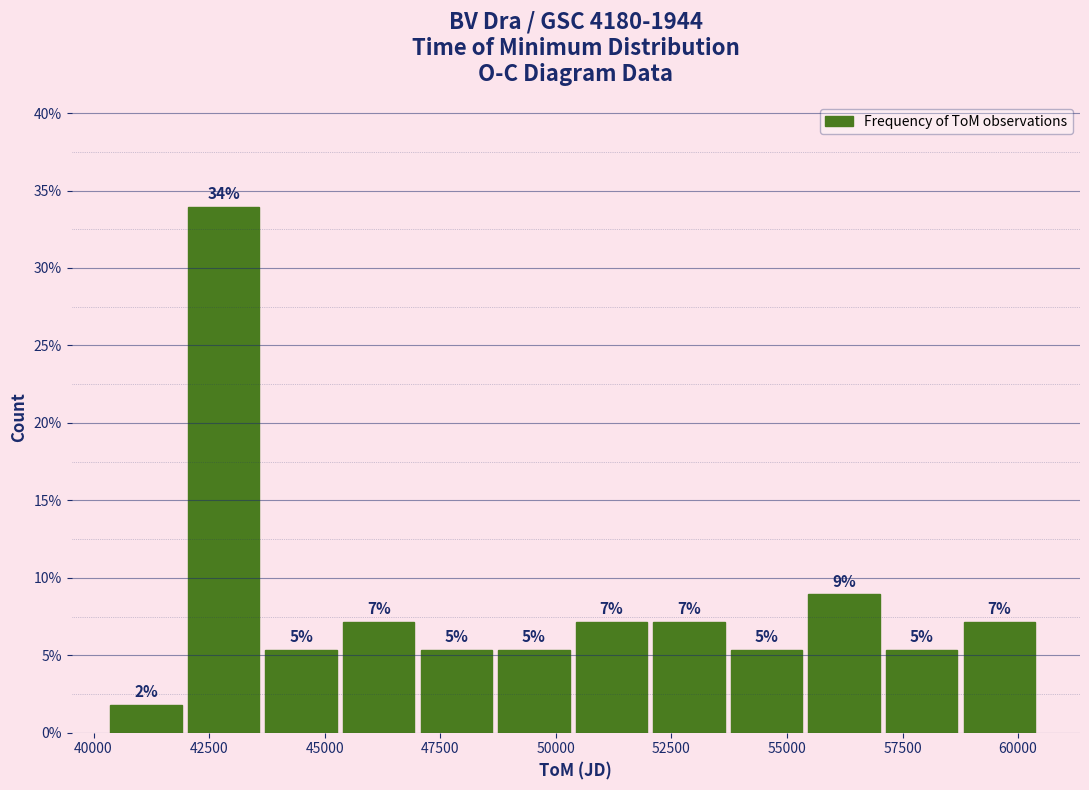

Around what value on the x-axis is the tallest bar? Give the approximate position of its centre, as read against the axis.

43000